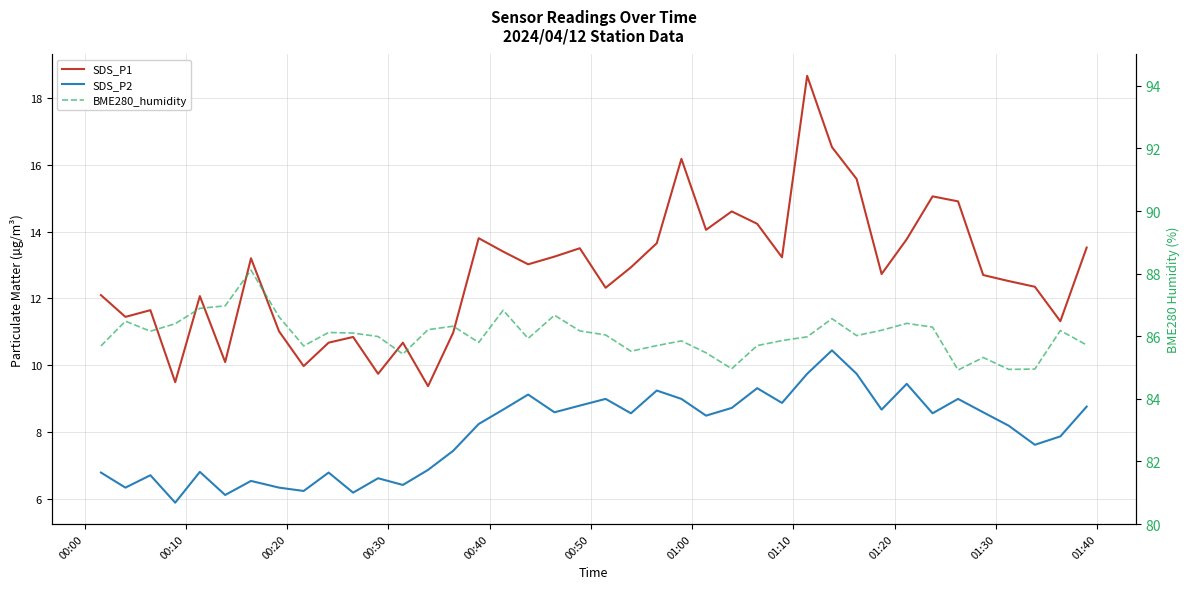

List the series in order of their peak value, highest first.

BME280_humidity, SDS_P1, SDS_P2